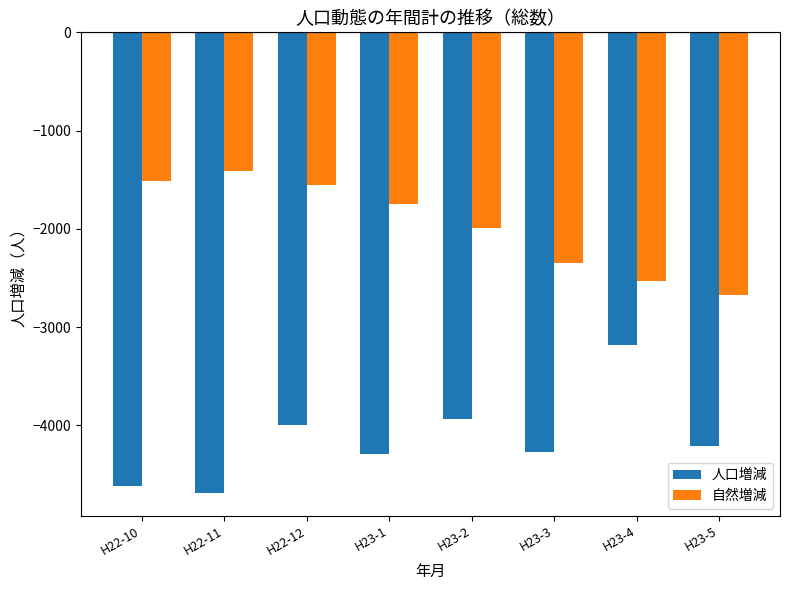

What is the minimum value for 自然増減?

-2669